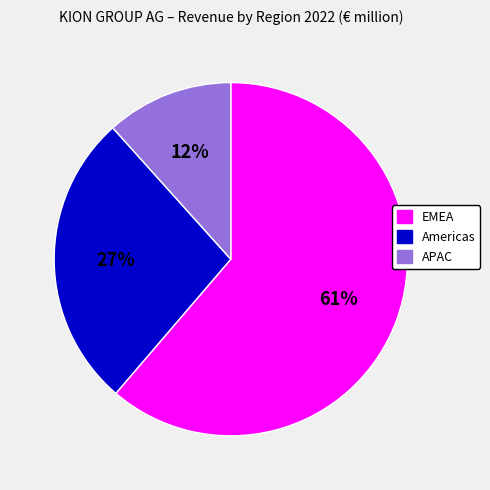

To the nearest percent, what percentage of the pie is Americas?

27%